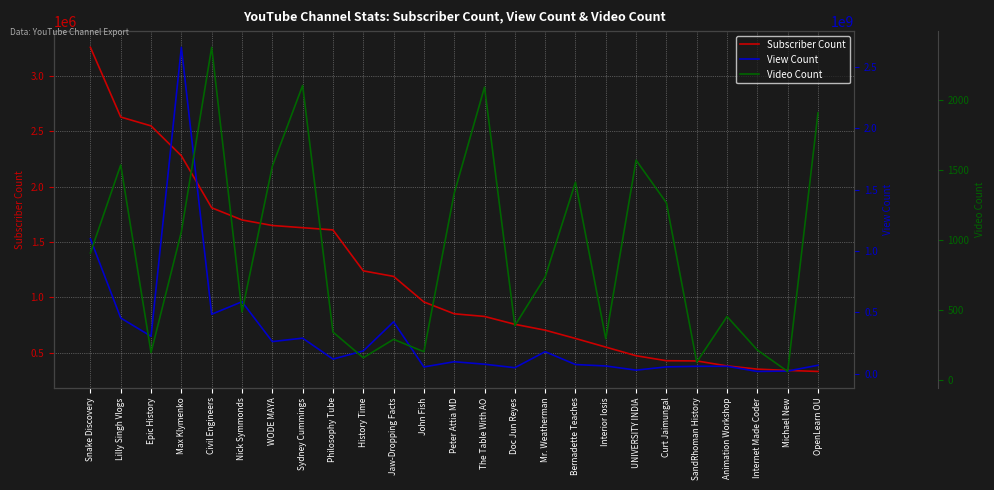

What position from the right is SandRhoman History?

5